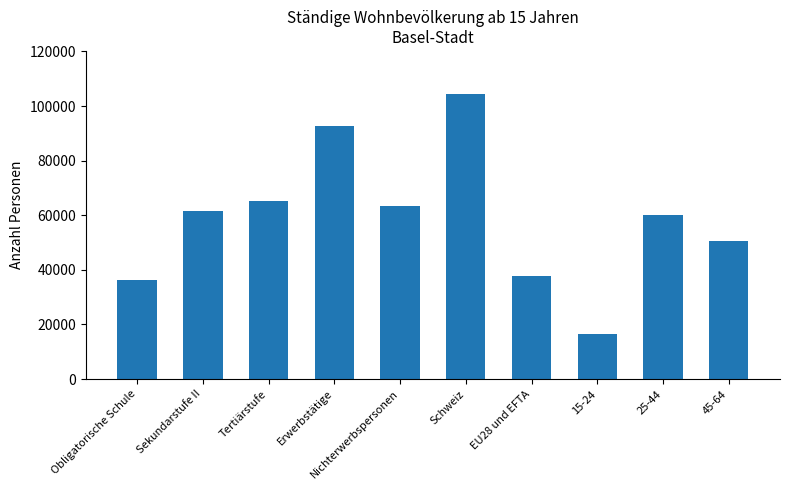

Rank the categories by value from highest to lowest.

Schweiz, Erwerbstätige, Tertiärstufe, Nichterwerbspersonen, Sekundarstufe II, 25-44, 45-64, EU28 und EFTA, Obligatorische Schule, 15-24